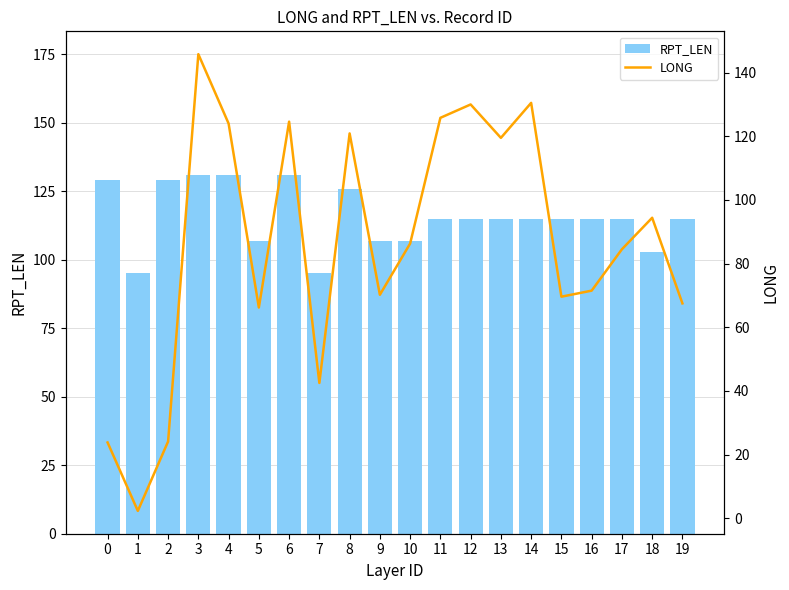

What is the minimum value shown in the chart?

2.3